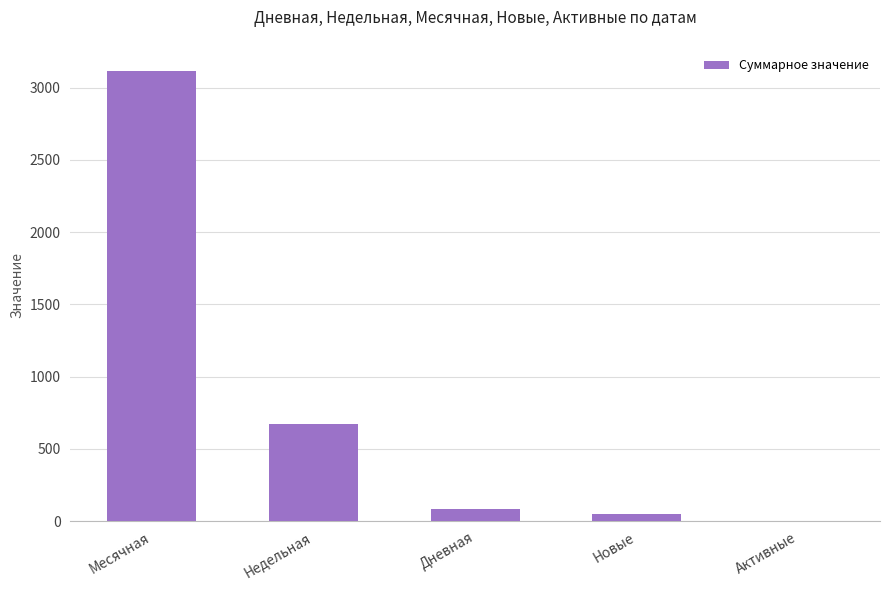

What is the difference between the values at Месячная and Активные?

3118